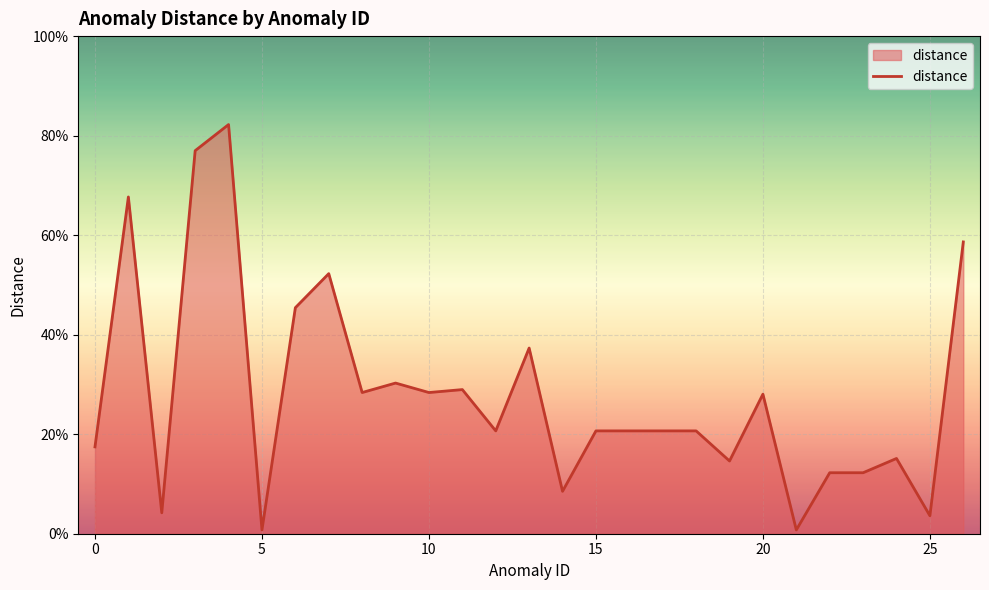

What is the value of the 27th point from the left?

0.6